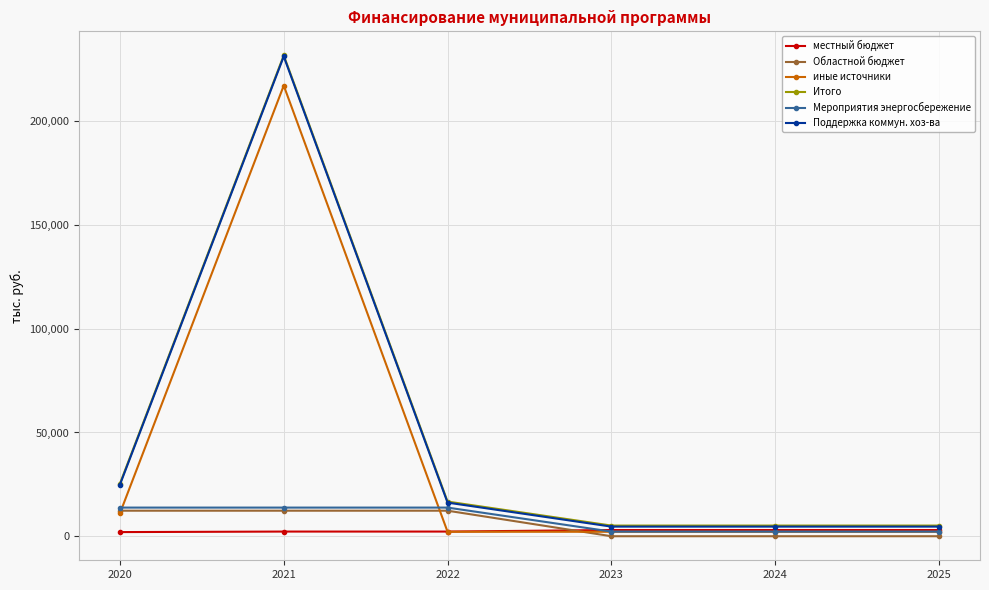

What is the total value across all series at 2024?

17145.0